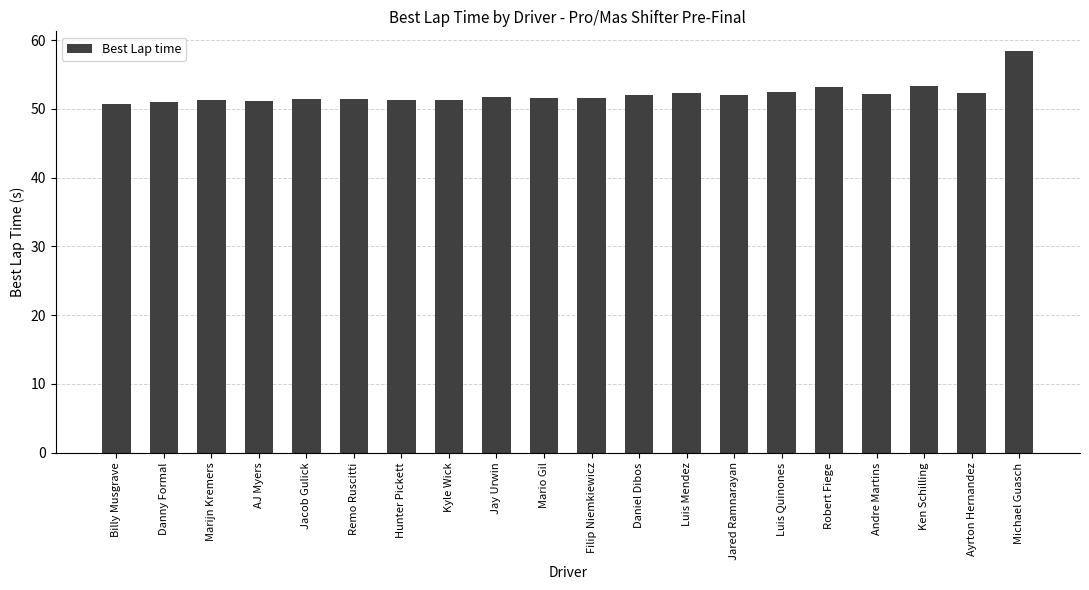

What is the maximum value shown in the chart?

58.4